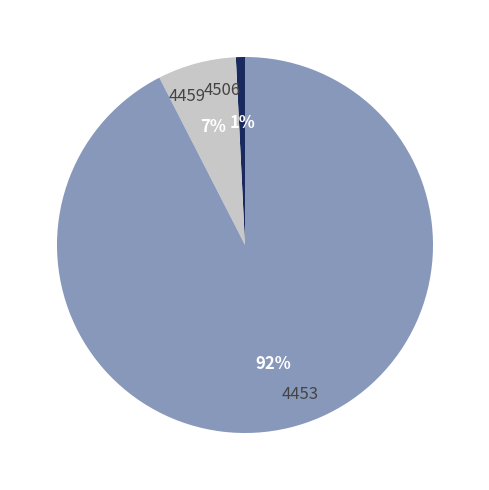

Is 4453 the majority of the pie?

Yes